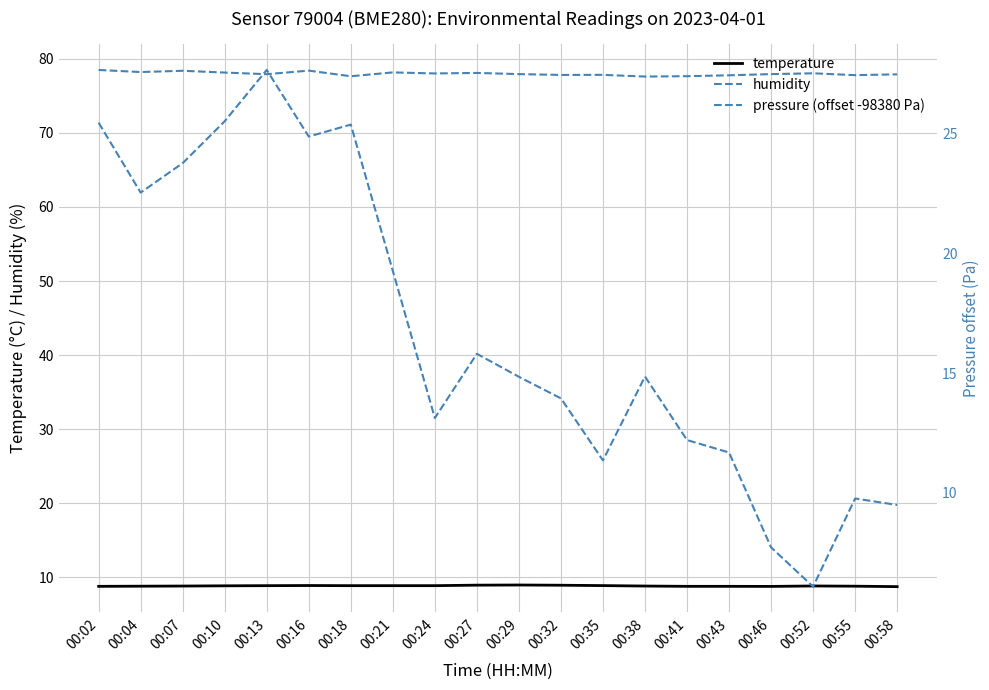

True or false: humidity has a value of 77.9 at 00:29.

True